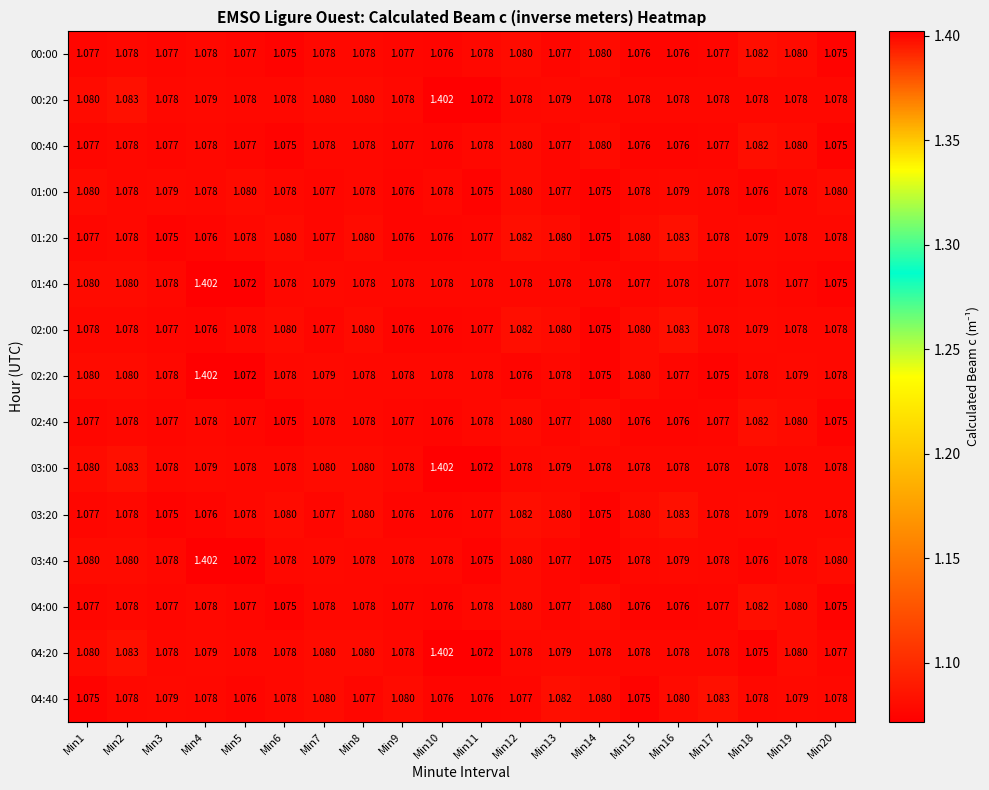

Rank the series at Min15 from lowest to highest value.

04:40, 00:00, 00:40, 02:40, 04:00, 01:40, 00:20, 01:00, 03:00, 03:40, 04:20, 01:20, 02:00, 02:20, 03:20